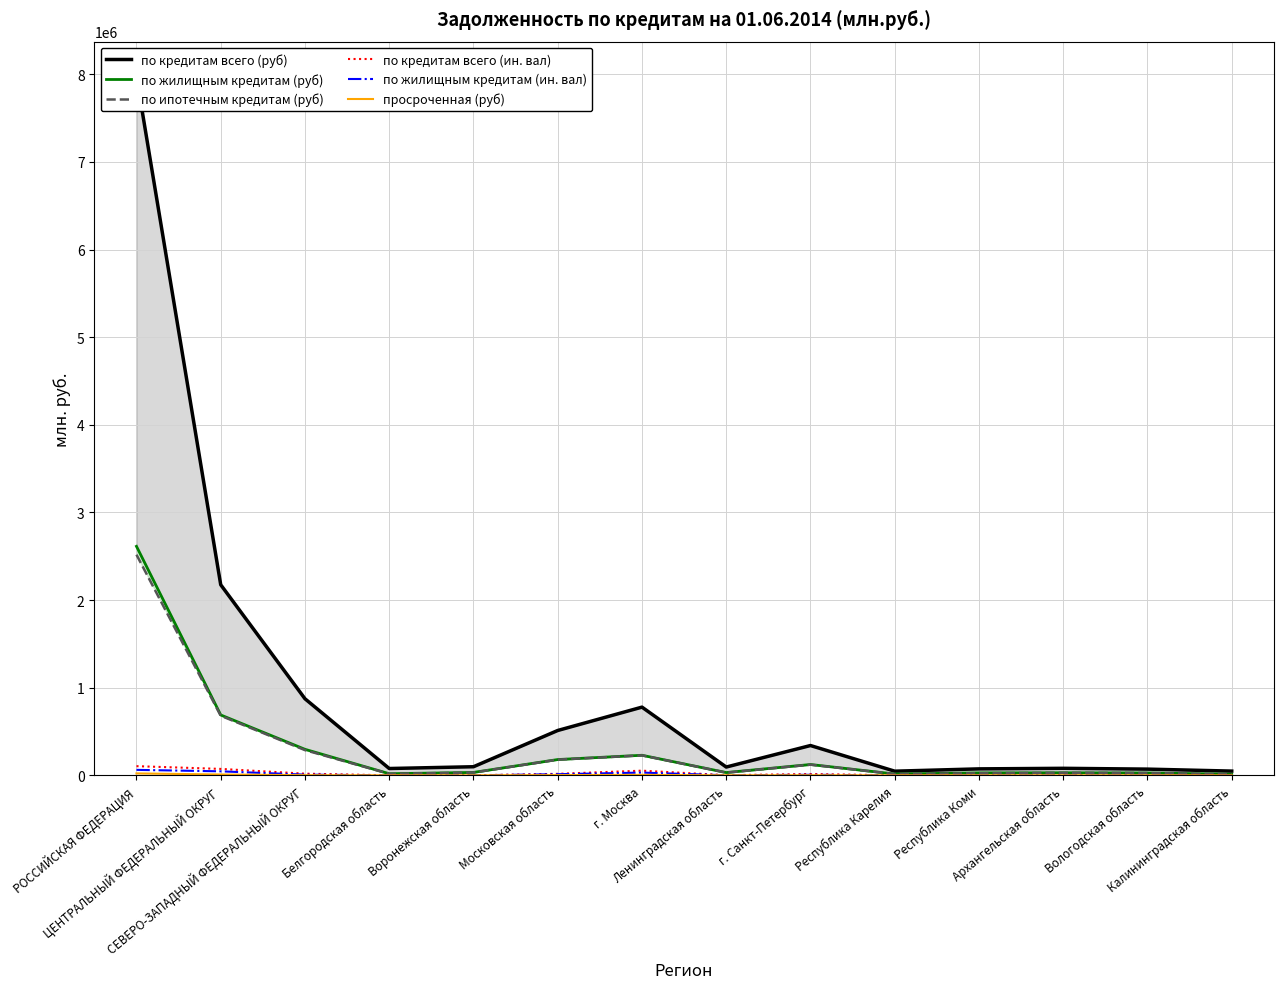

What is the sum of all по кредитам всего (руб) values?

13242458